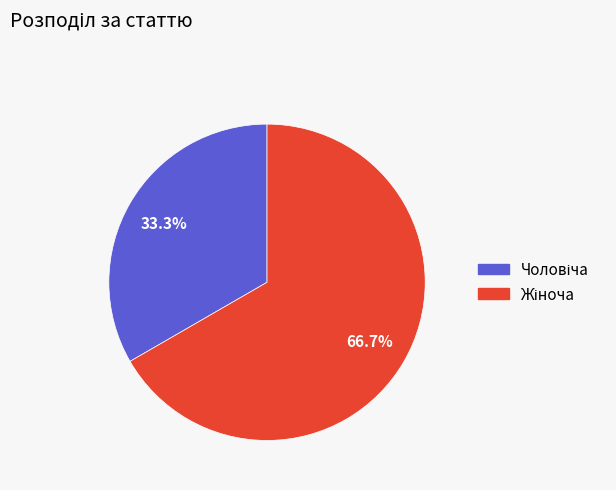

Does any single category account for the majority?

Yes